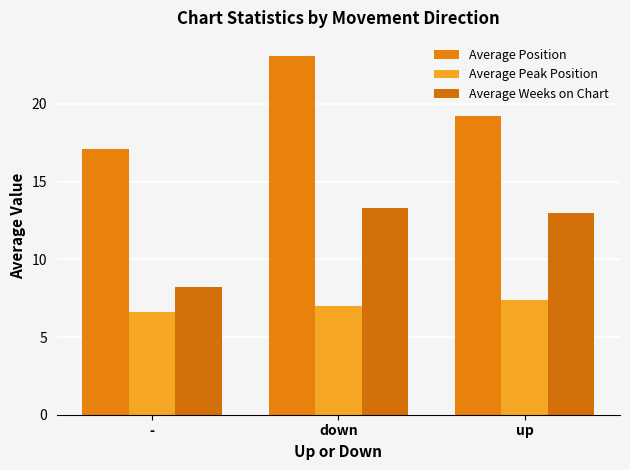

What is the label of the 2nd bar from the left?

down